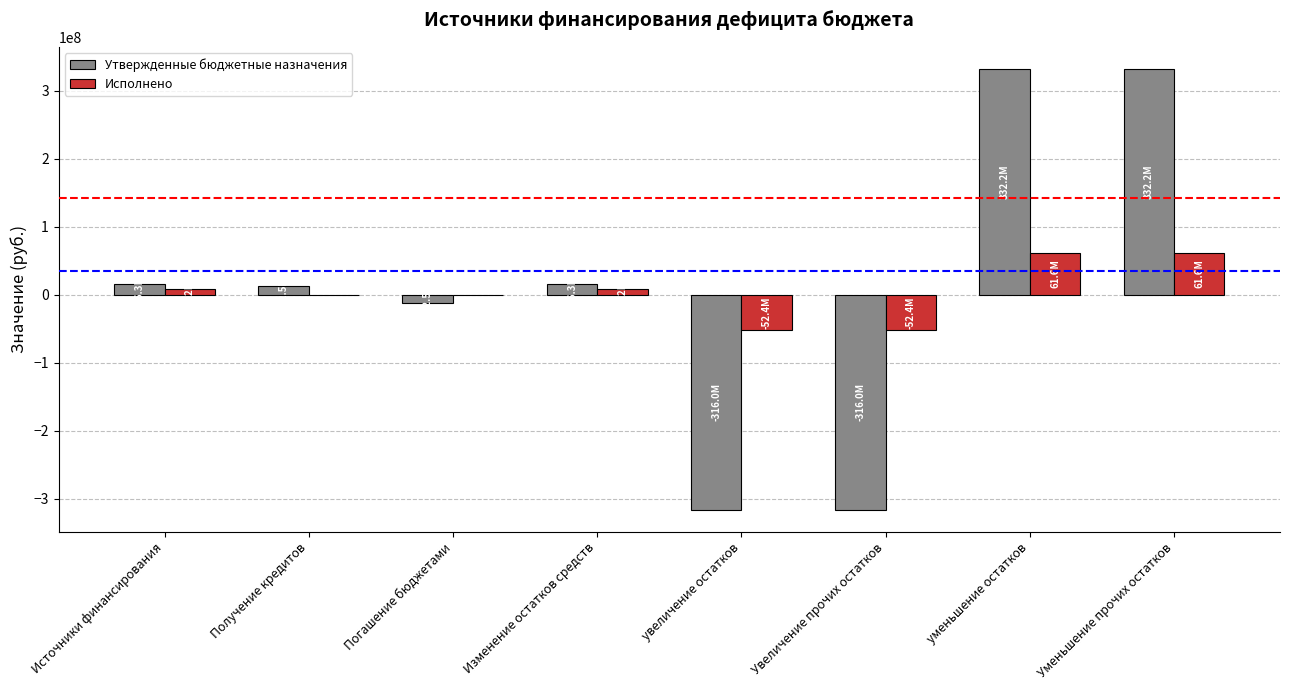

How many values in the Исполнено series exceed 9204082?

4